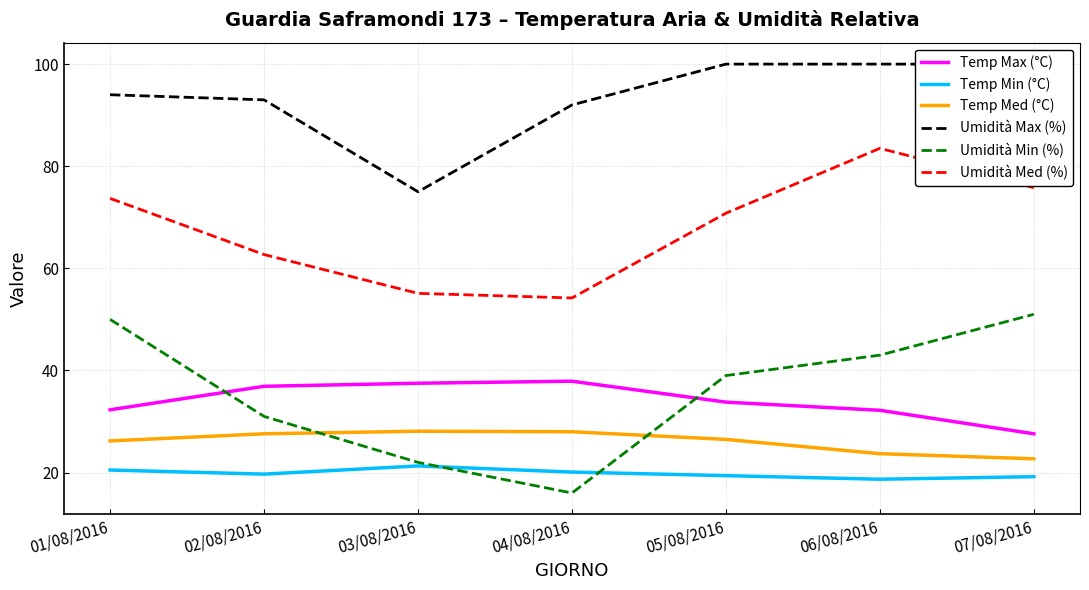

Between 01/08/2016 and 04/08/2016, which series saw the biggest shift?

Umidità Min (%)